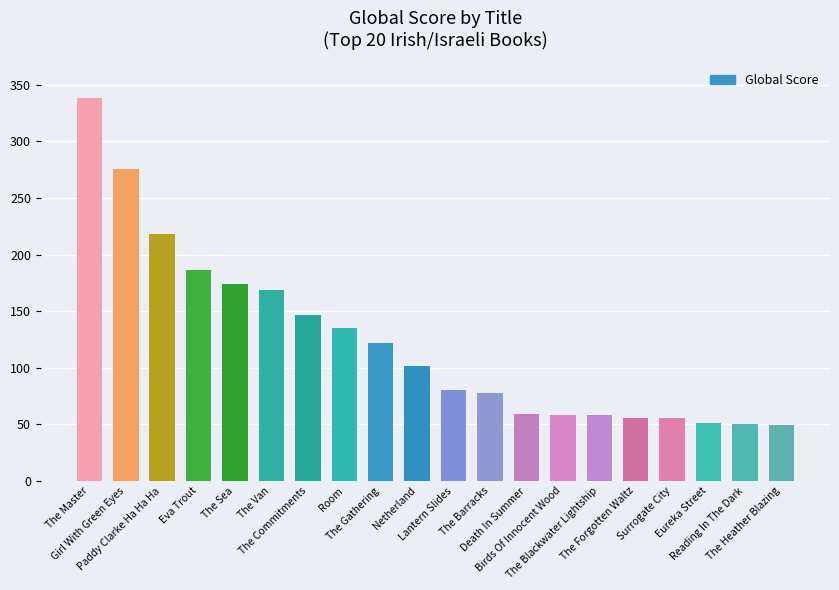

What is the greatest value displayed?

338